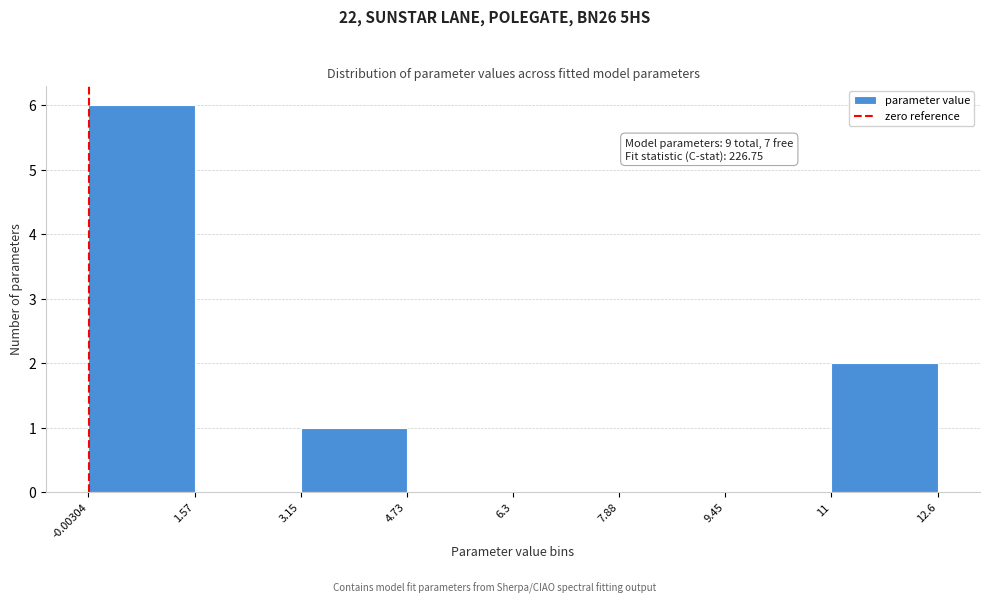

Over which range of the x-axis is the bar tallest?

-0.00304 to 1.57